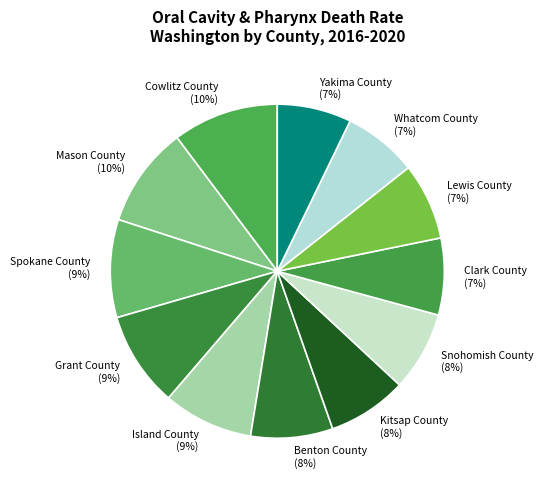

Which has a higher value, Grant County or Mason County?

Mason County